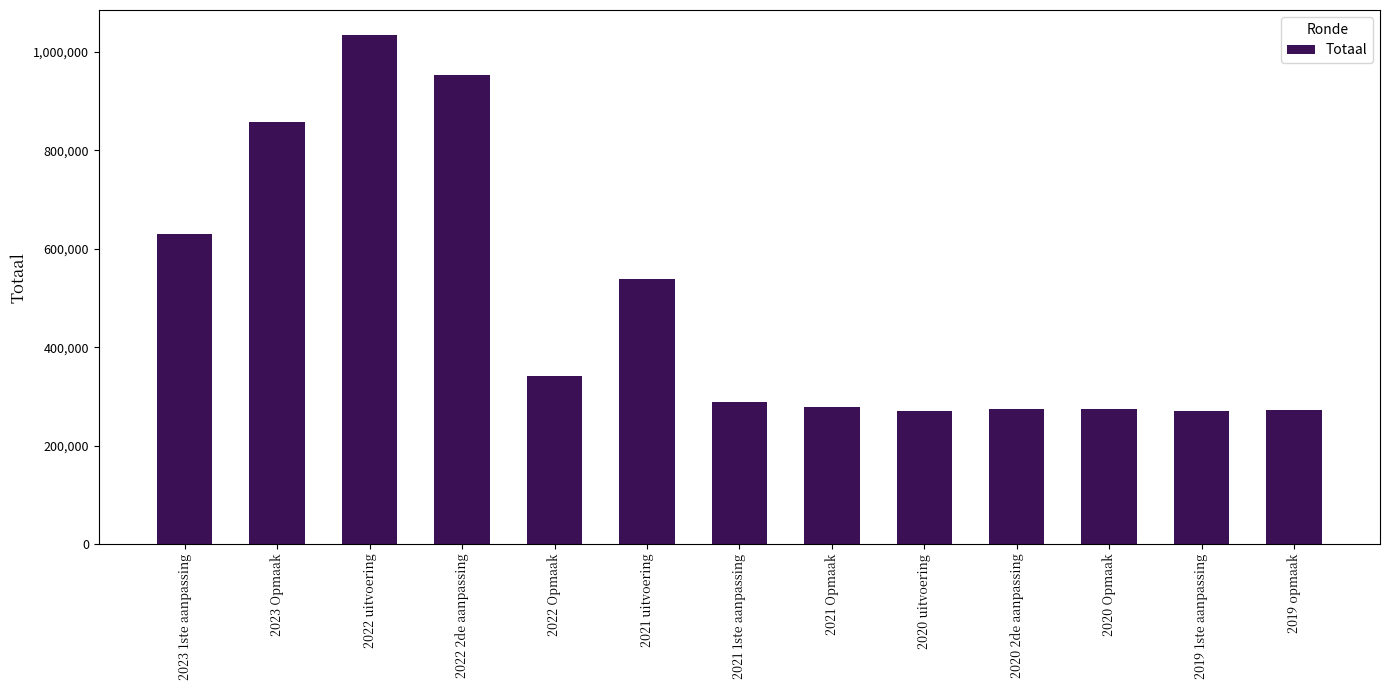

What is the smallest value displayed?

270704